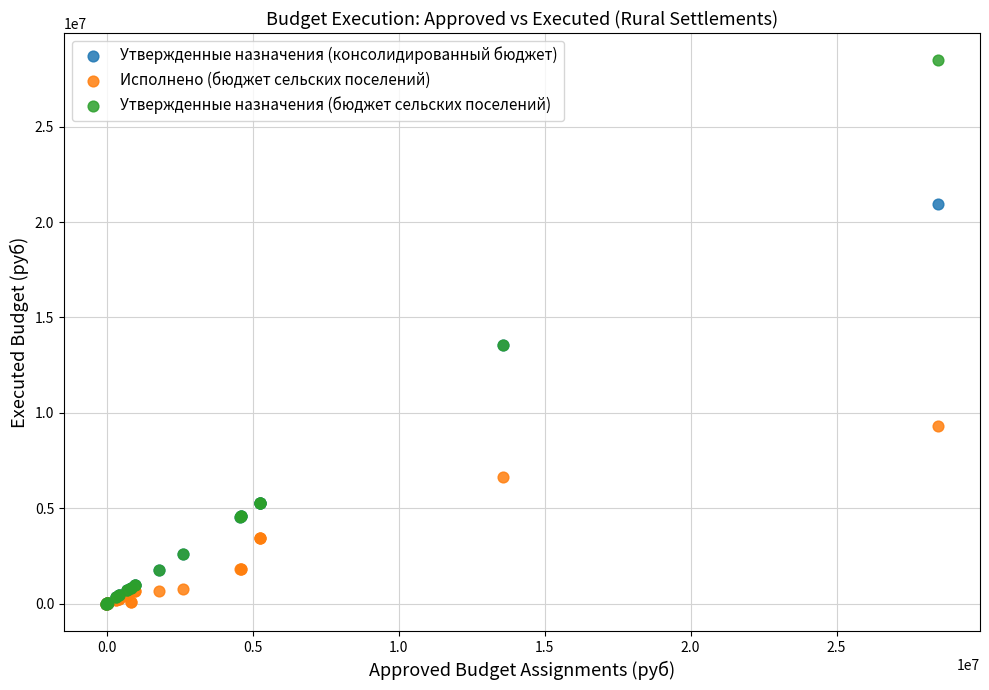

In the Утвержденные назначения (консолидированный бюджет) series, what Y value is closest to 10464344?

13575406.0